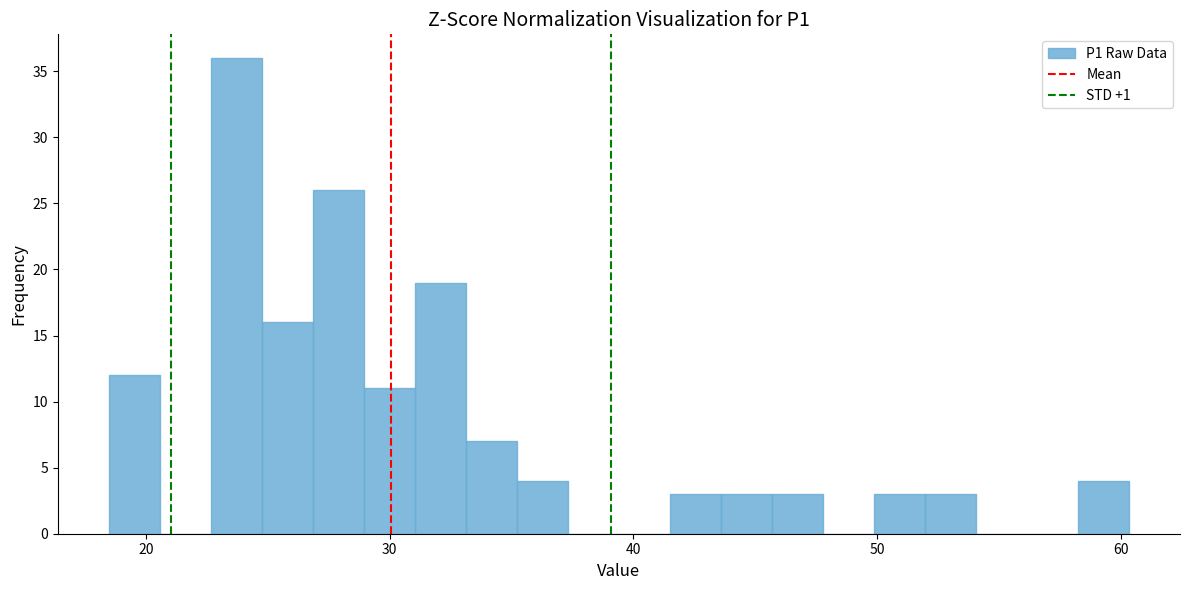

Read against the x-axis, roughly where is the centre of the tallest bar?

24